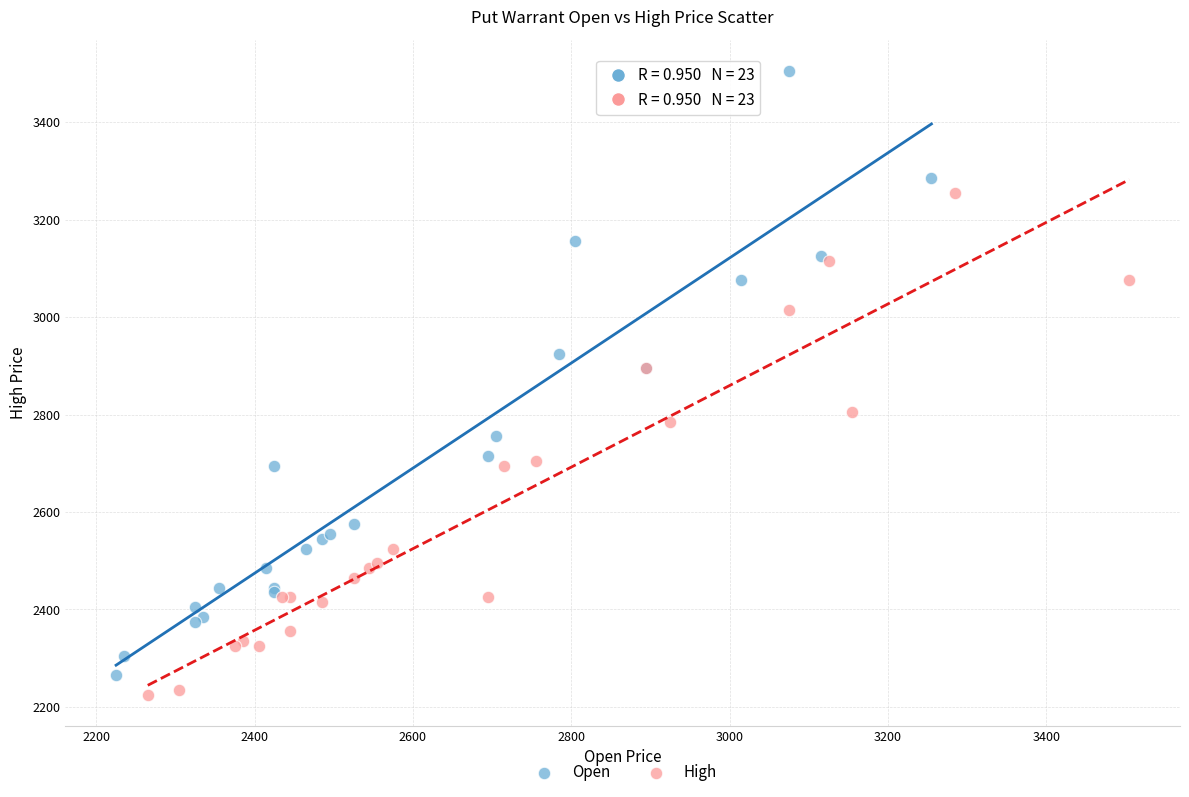

Which series reaches the minimum Y coordinate?

High